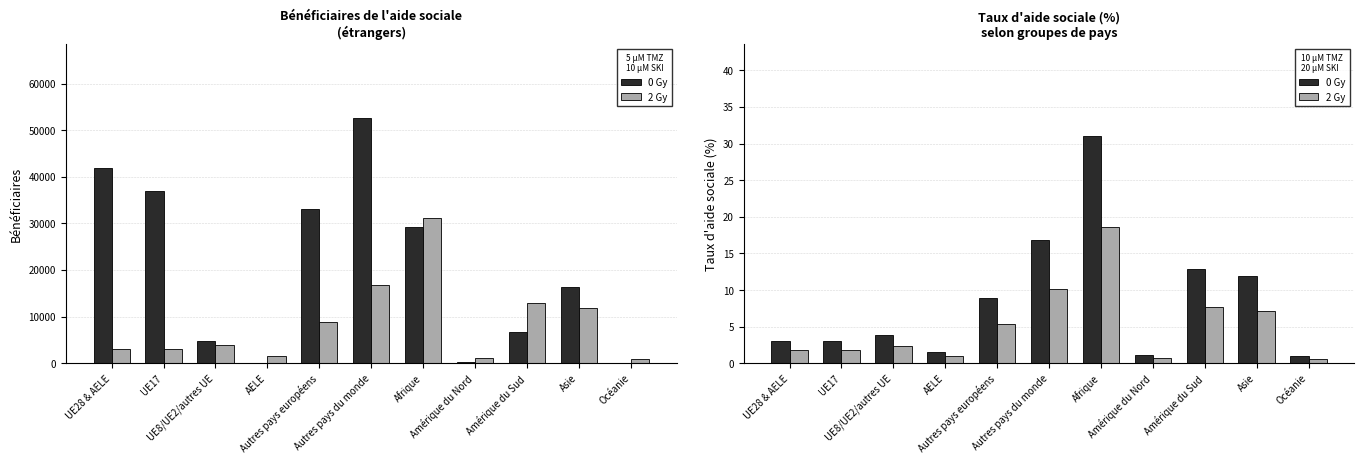

At which label does 0 Gy reach its minimum?

Océanie